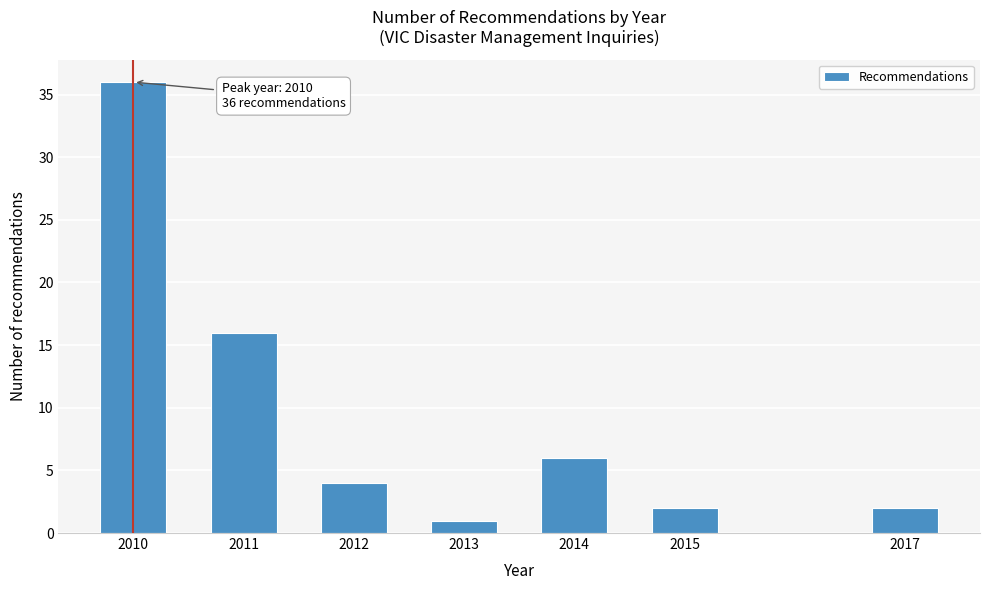

Reading right to left, list all the values displayed in this chart.

2	2	6	1	4	16	36